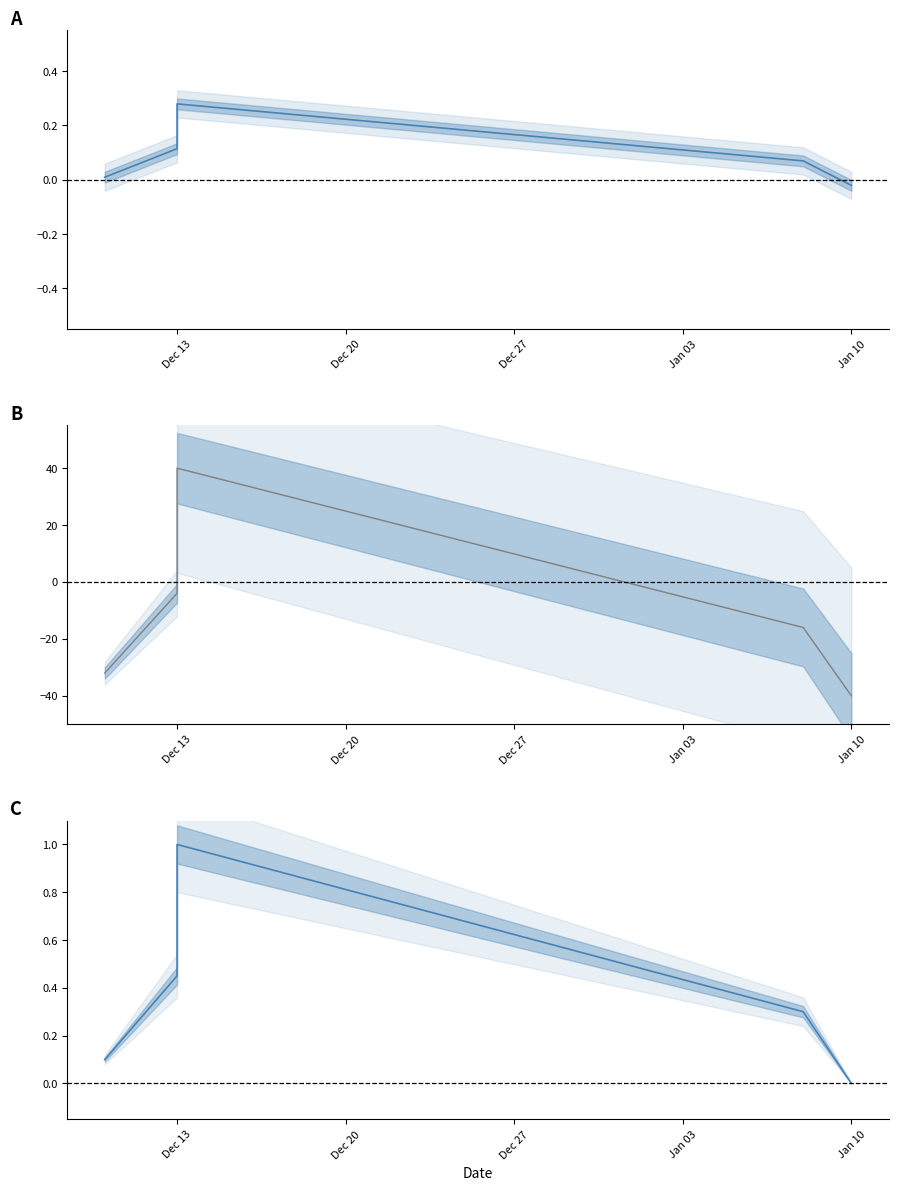

Is this an area chart (filled region under the line)?

No